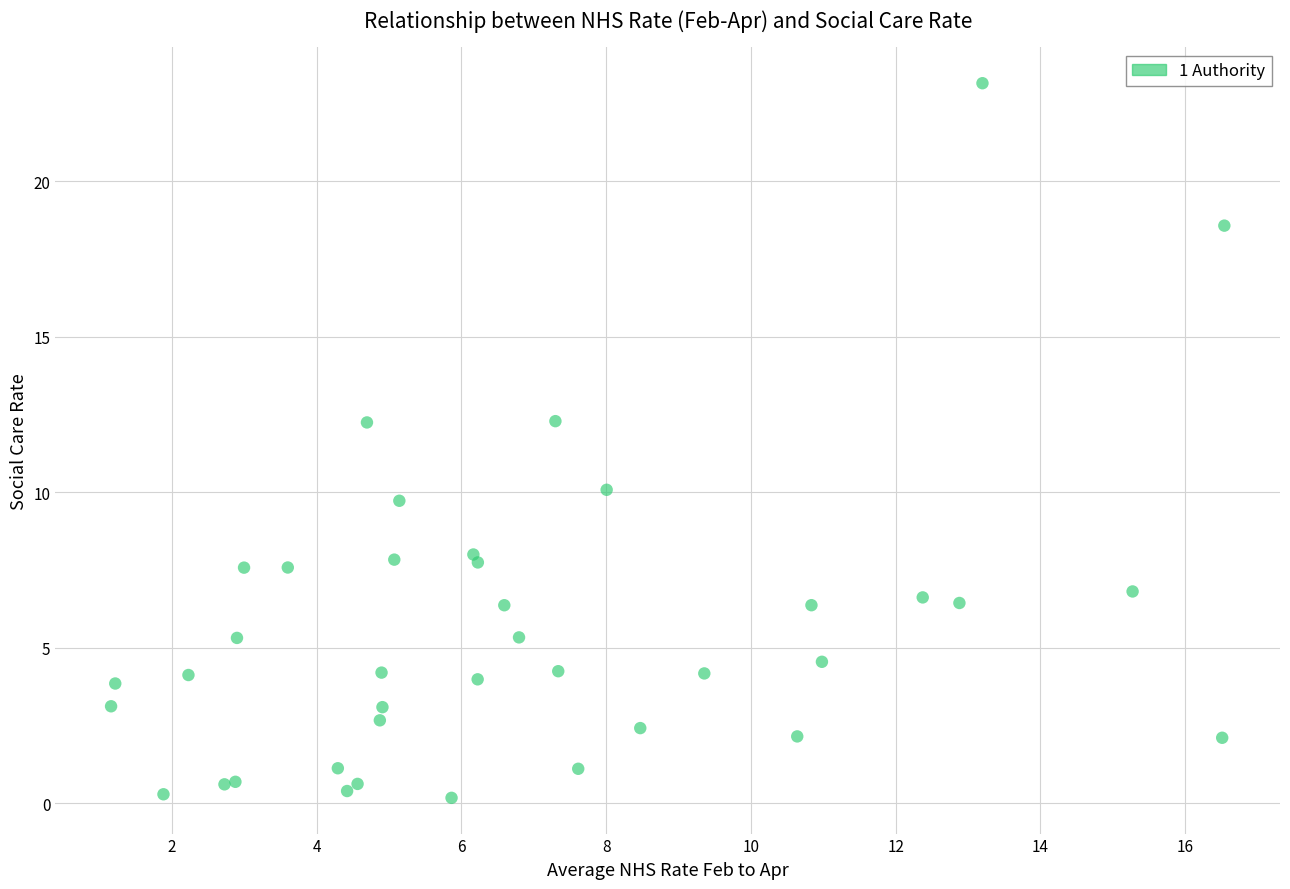

What Y value in the scatter plot is closest to 11?

10.1